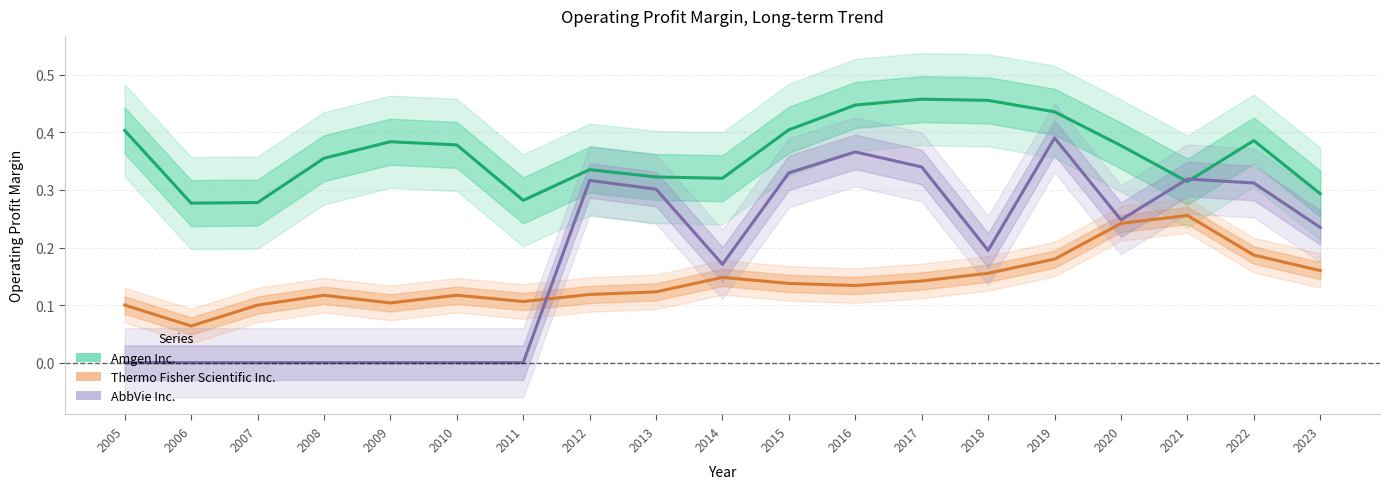

In Thermo Fisher Scientific Inc., how many points are higher than both neighbors (excluding endpoints)?

4